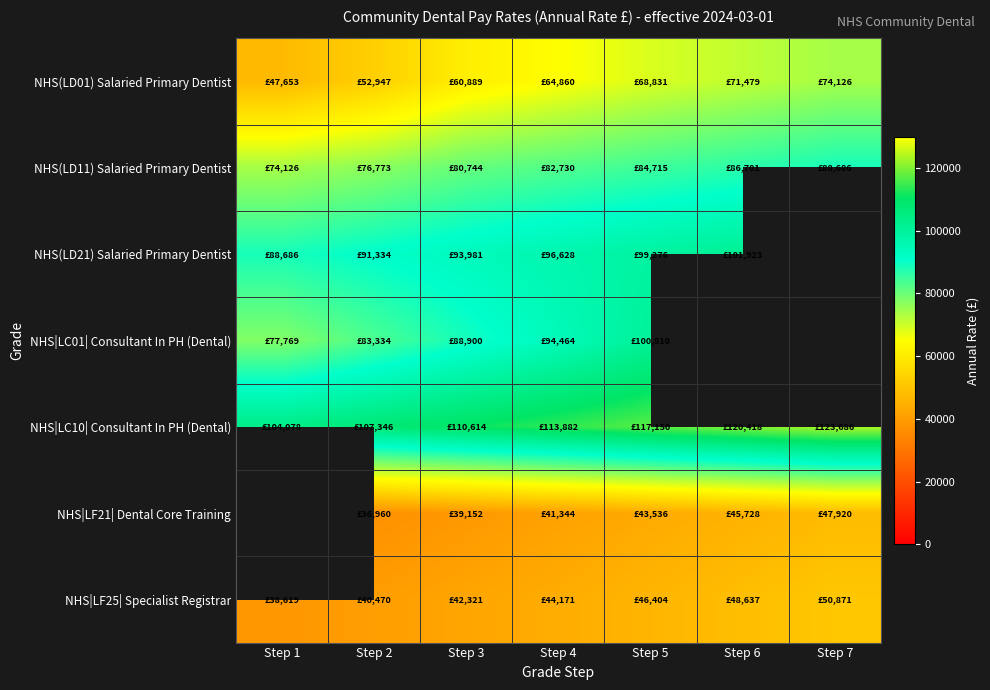

How many positive values does the NHS|LF21| Dental Core Training series have?

6